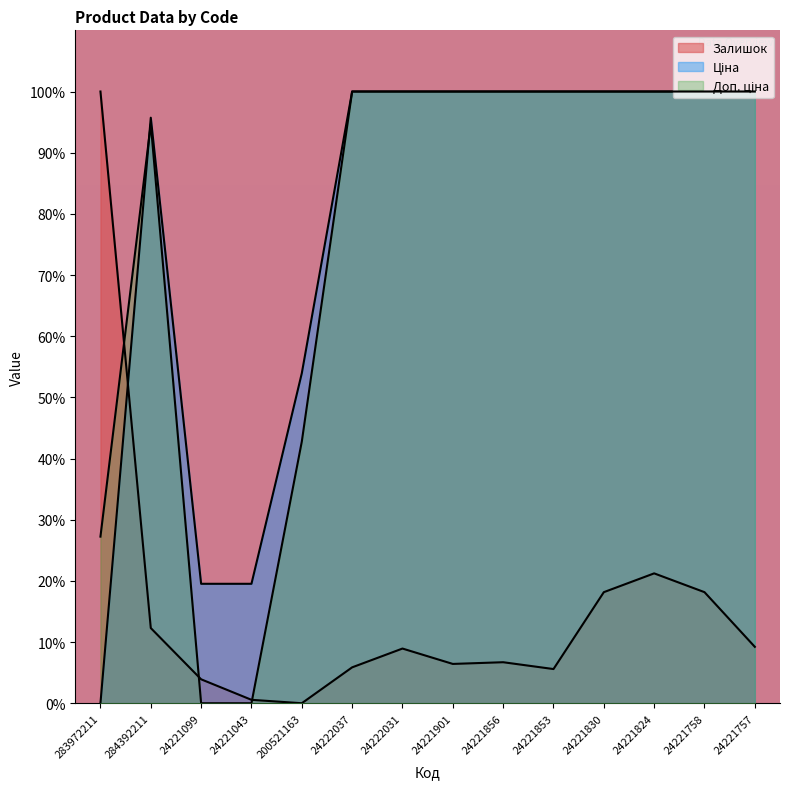

Read the Ціна value at 200521163.

53.9